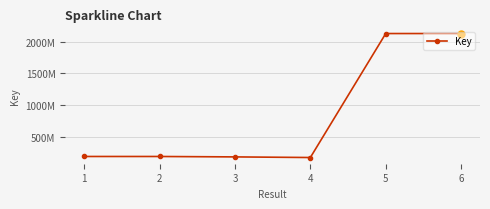

What is the greatest value displayed?

2130393515